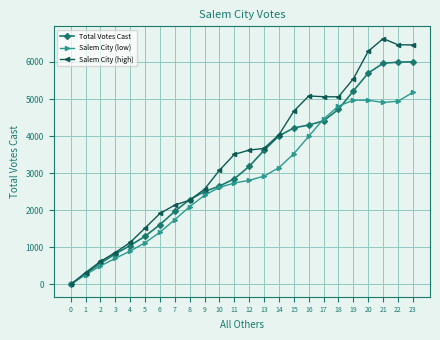

What is the difference between the Total Votes Cast values at 14 and 2?

3435